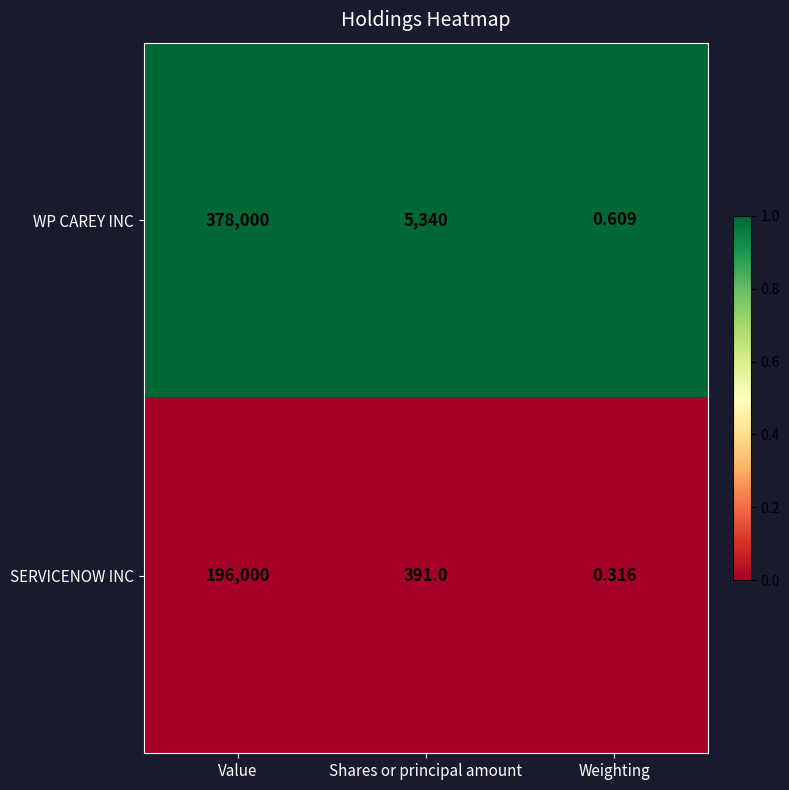

Is the value of WP CAREY INC at Shares or principal amount greater than the value of SERVICENOW INC at Shares or principal amount?

Yes